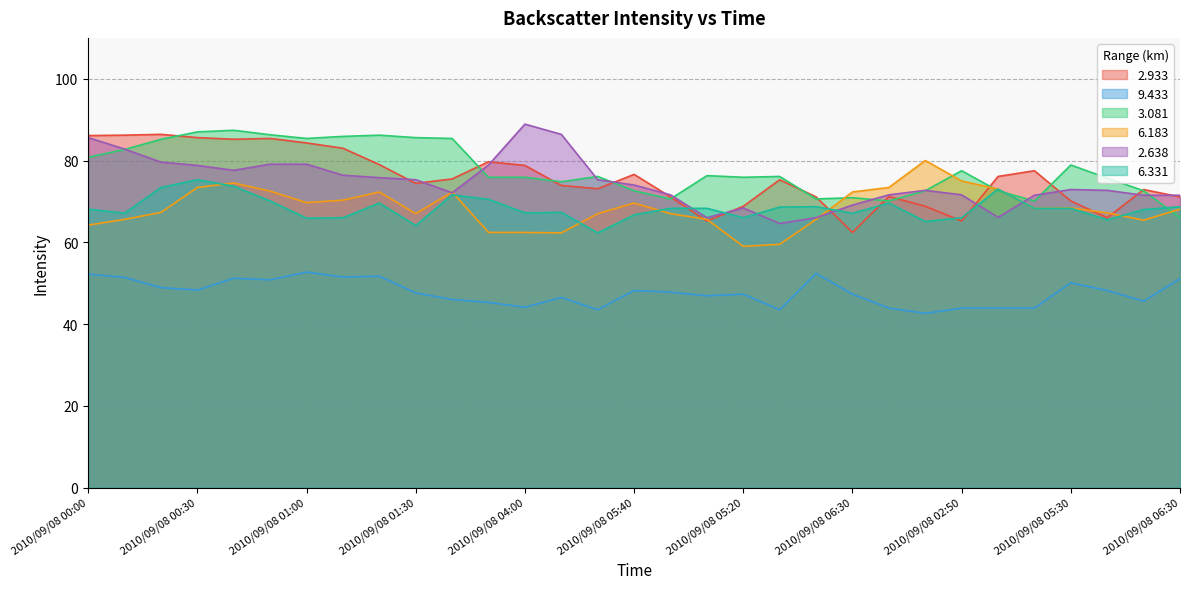

What is the value of the   2.638 point at the 22nd from the left?

69.1